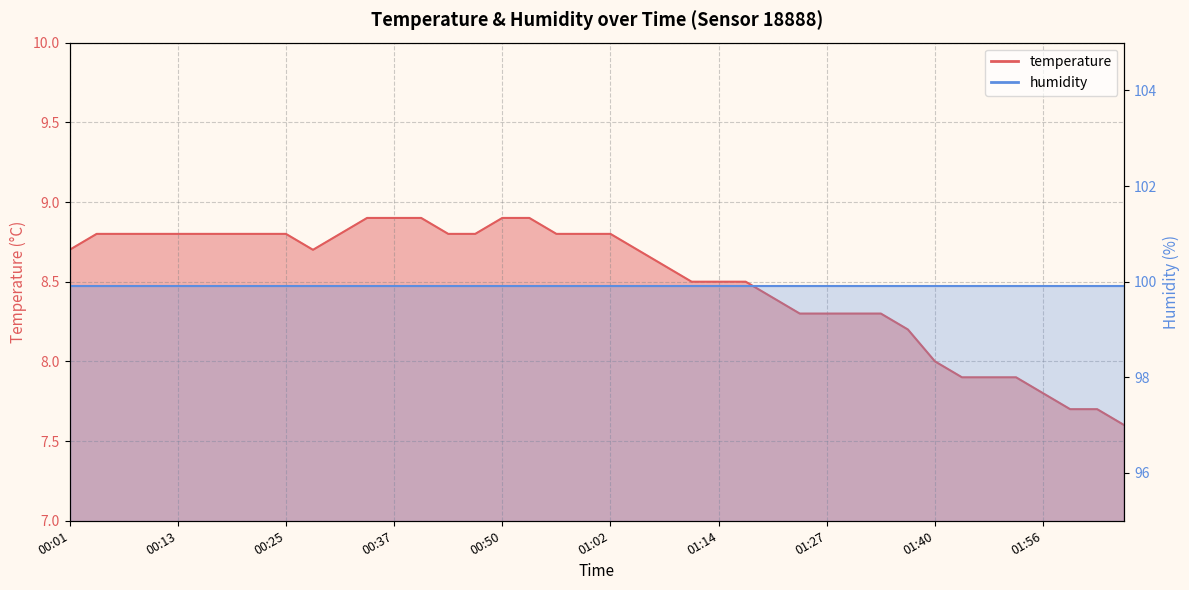

Which has a higher value, 02:03 or 01:33?

01:33